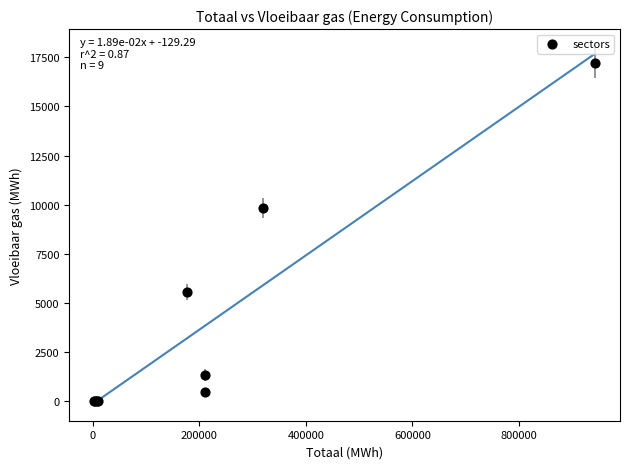

What Y value in the scatter plot is closest to 8610?

9818.6